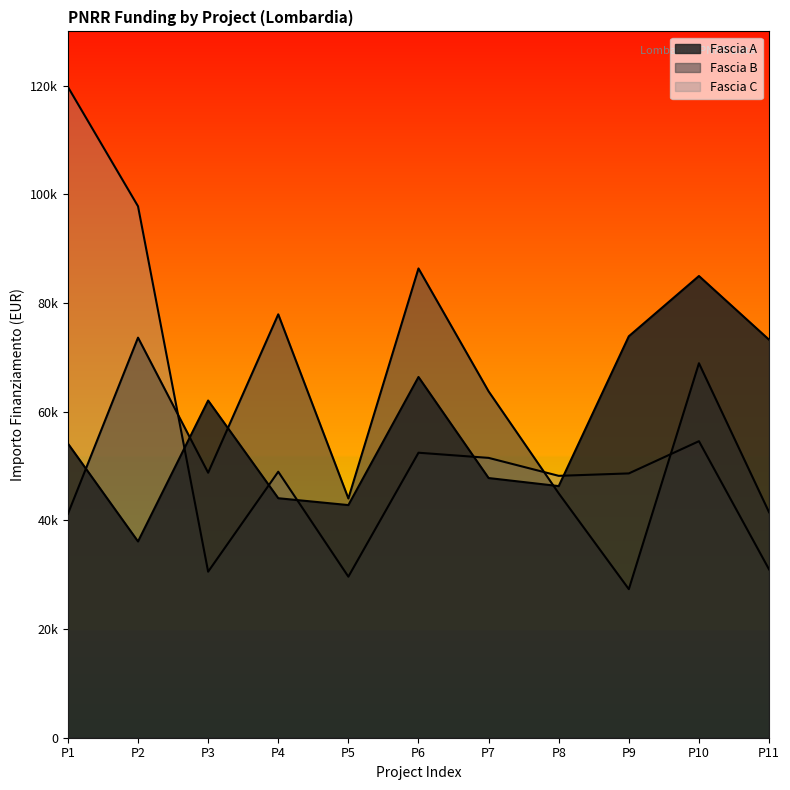

Which series has the widest spread of values?

Fascia C